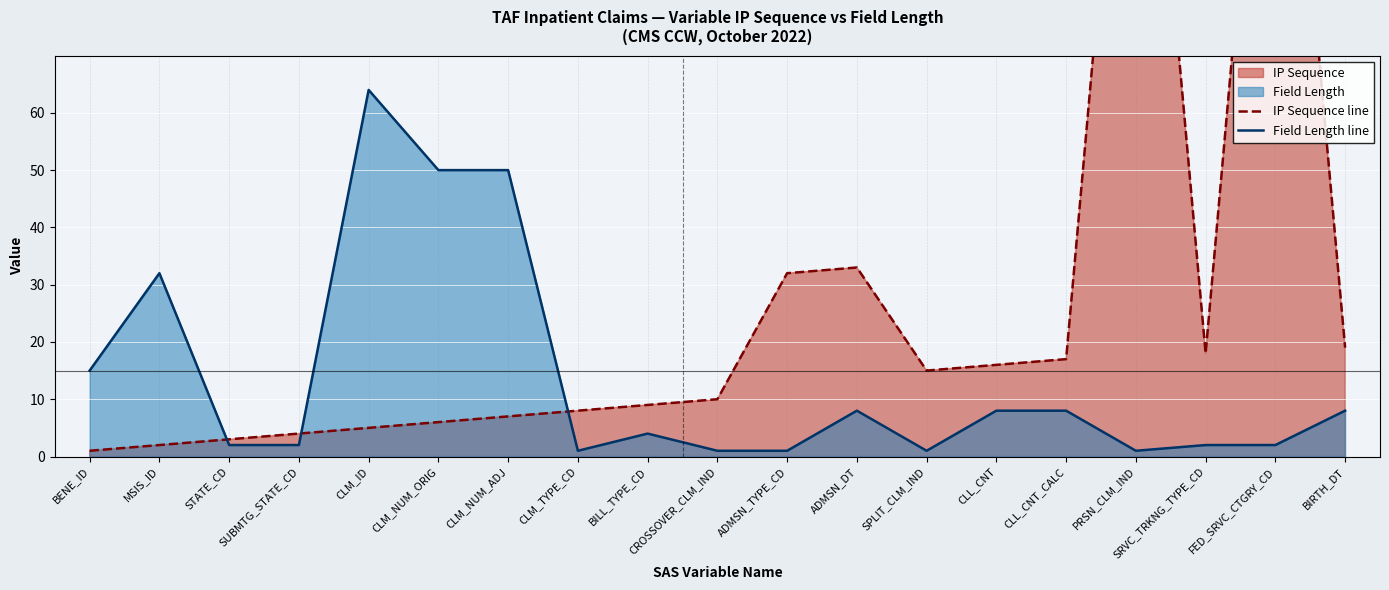

What is the greatest value displayed?

155